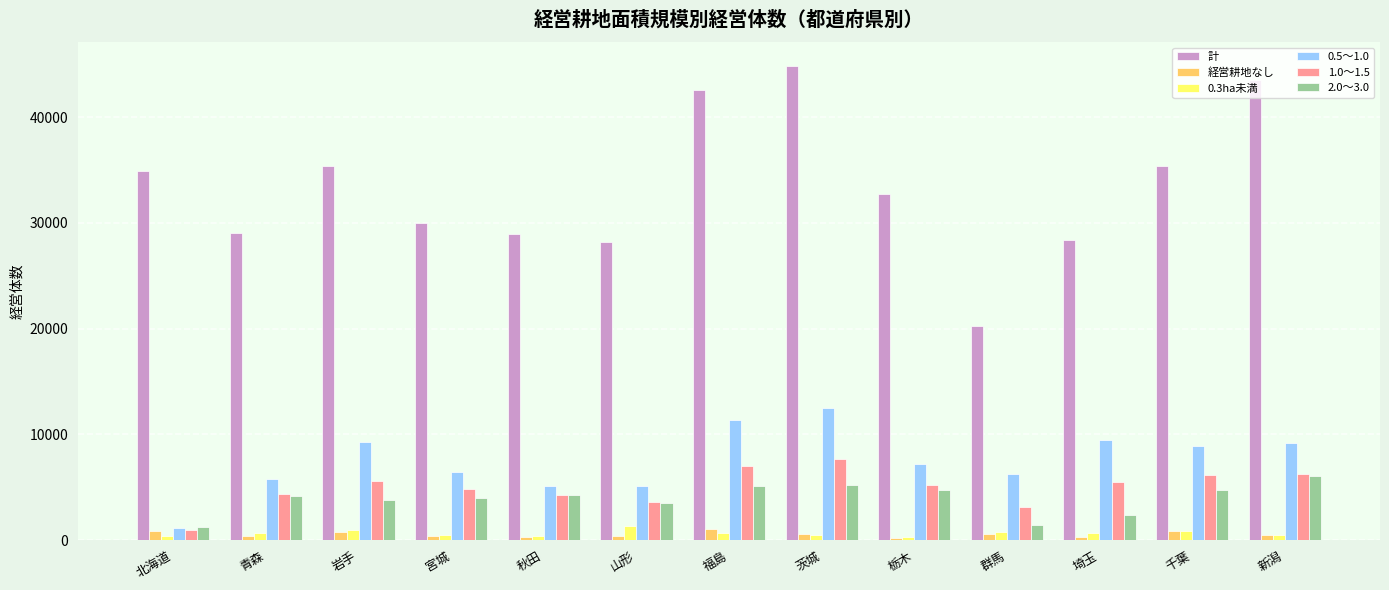

Which series has the largest total across all categories?

計